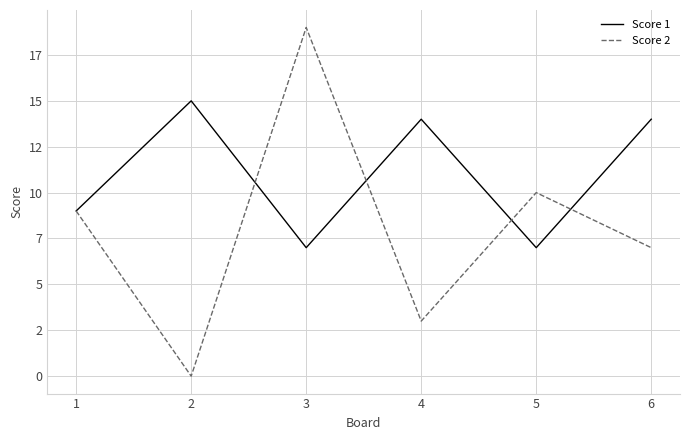

Which label corresponds to the smallest value in the chart?

2